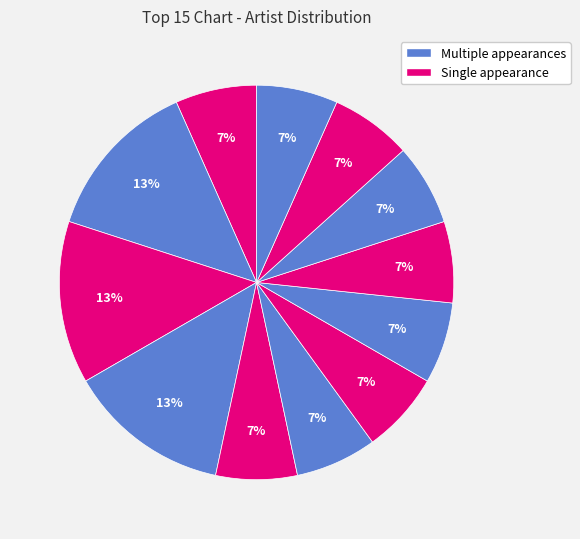

Is there a majority slice in this chart?

No